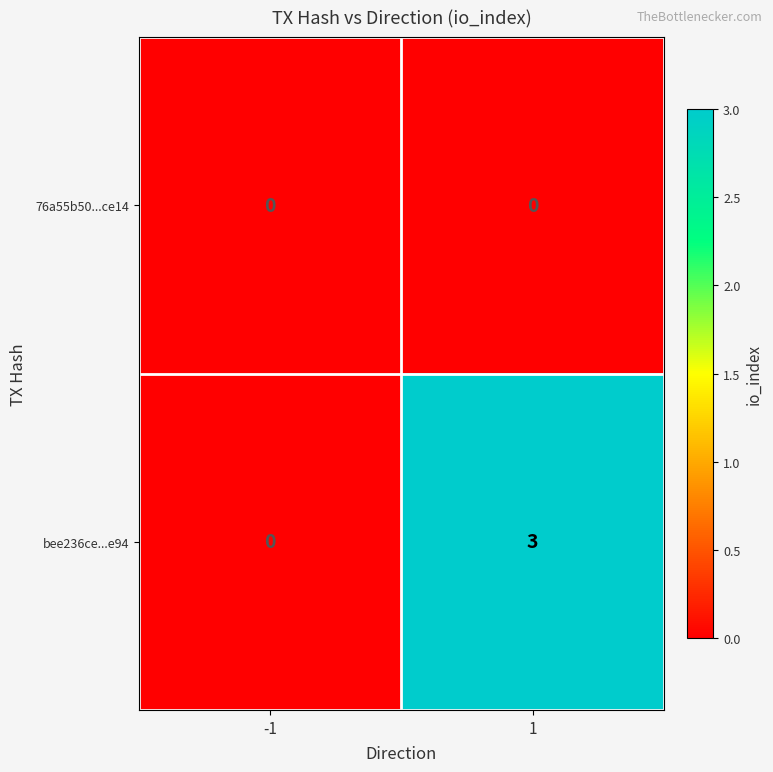

What is the total value across all series at 1?

3